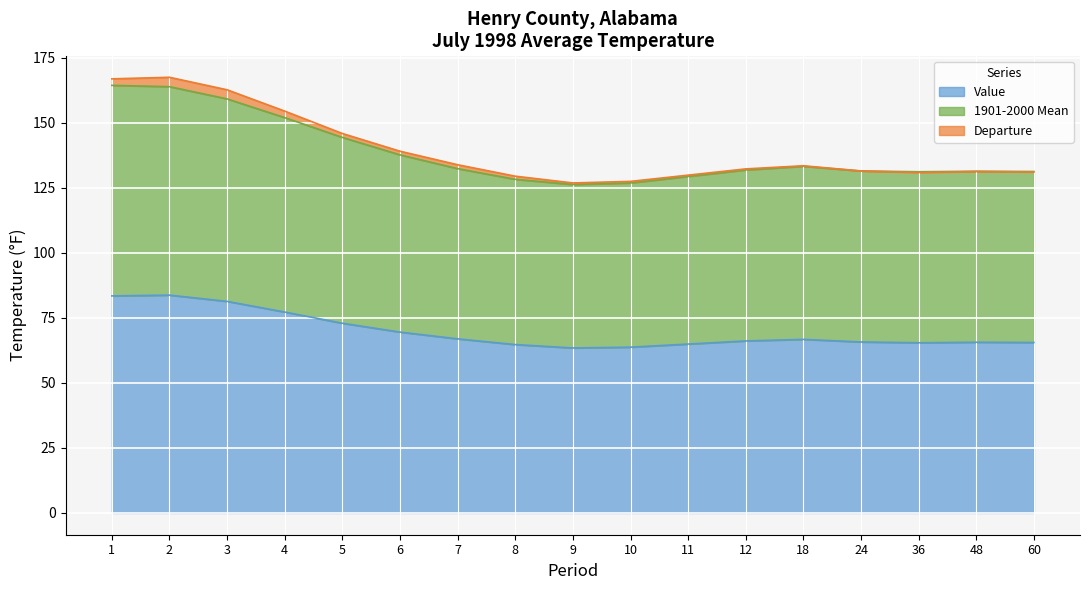

What is the highest value of the Value series?

83.7